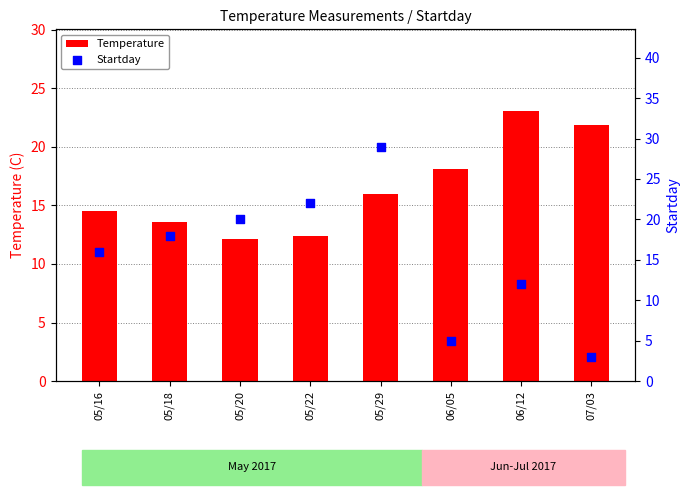

Is the value of Startday at 06/12 greater than the value of Temperature at 07/03?

No